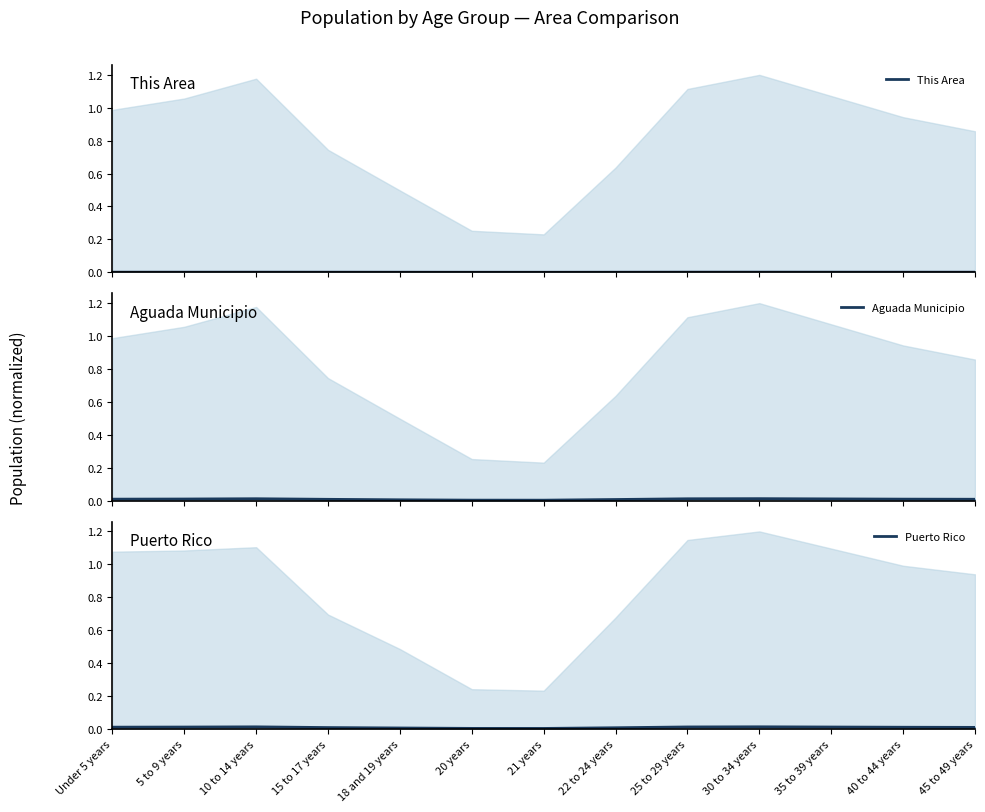

True or false: This Area and Aguada Municipio intersect in this chart.

False